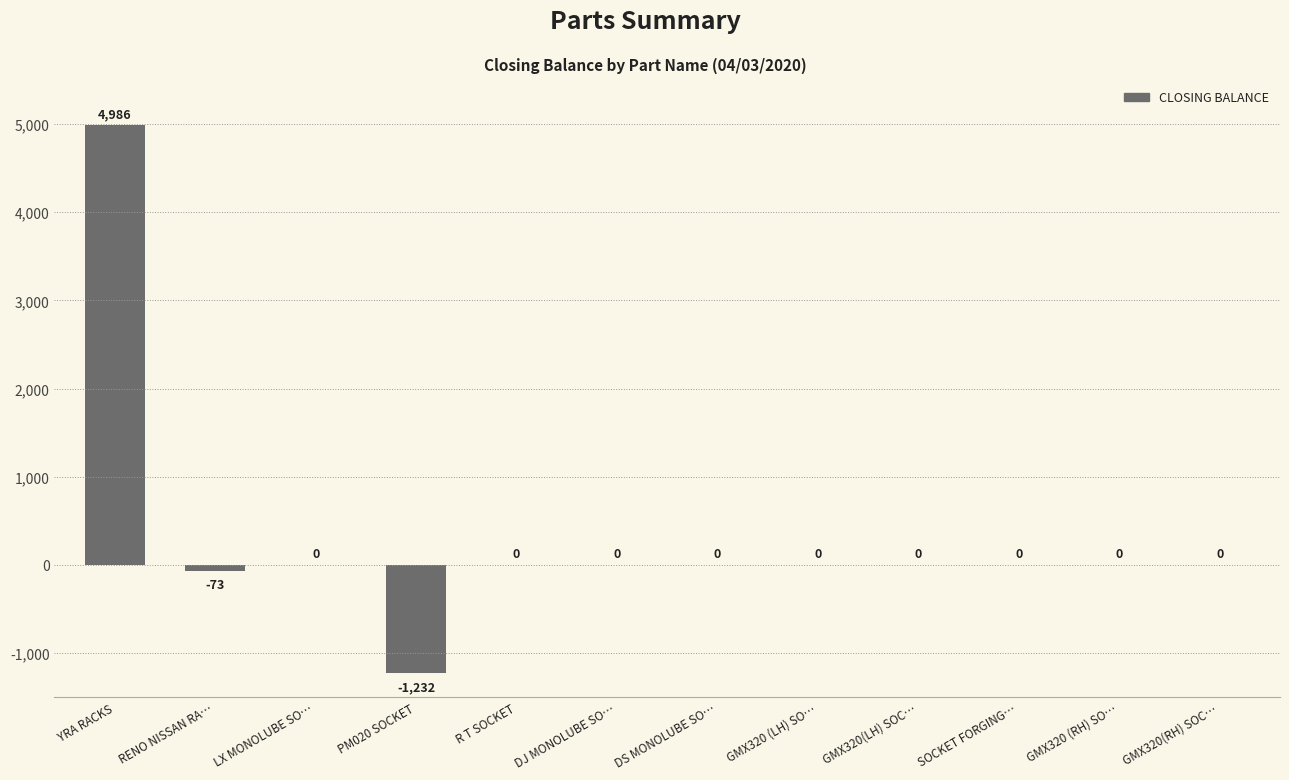

Reading right to left, transcribe all the data shown in this chart.

GMX320(RH) SOC…=0	GMX320 (RH) SO…=0	SOCKET FORGING…=0	GMX320(LH) SOC…=0	GMX320 (LH) SO…=0	DS MONOLUBE SO…=0	DJ MONOLUBE SO…=0	R T SOCKET=0	PM020 SOCKET=-1232	LX MONOLUBE SO…=0	RENO NISSAN RA…=-73	YRA RACKS=4986